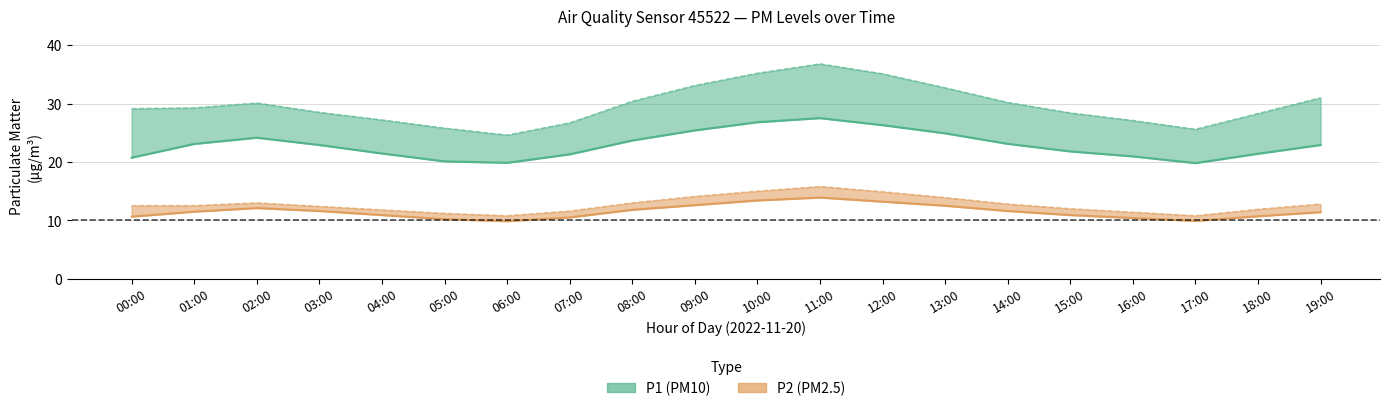

True or false: P2_upper has a value of 11.9 at 18:00.

True